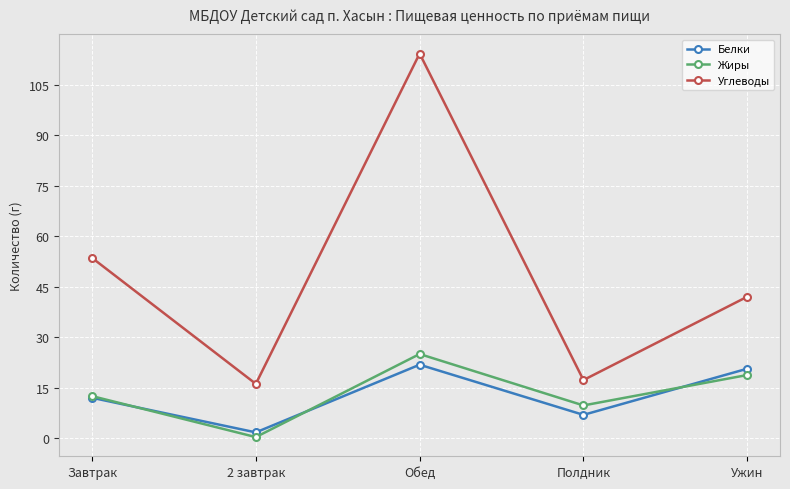

How many data points in Белки are above 12?

3